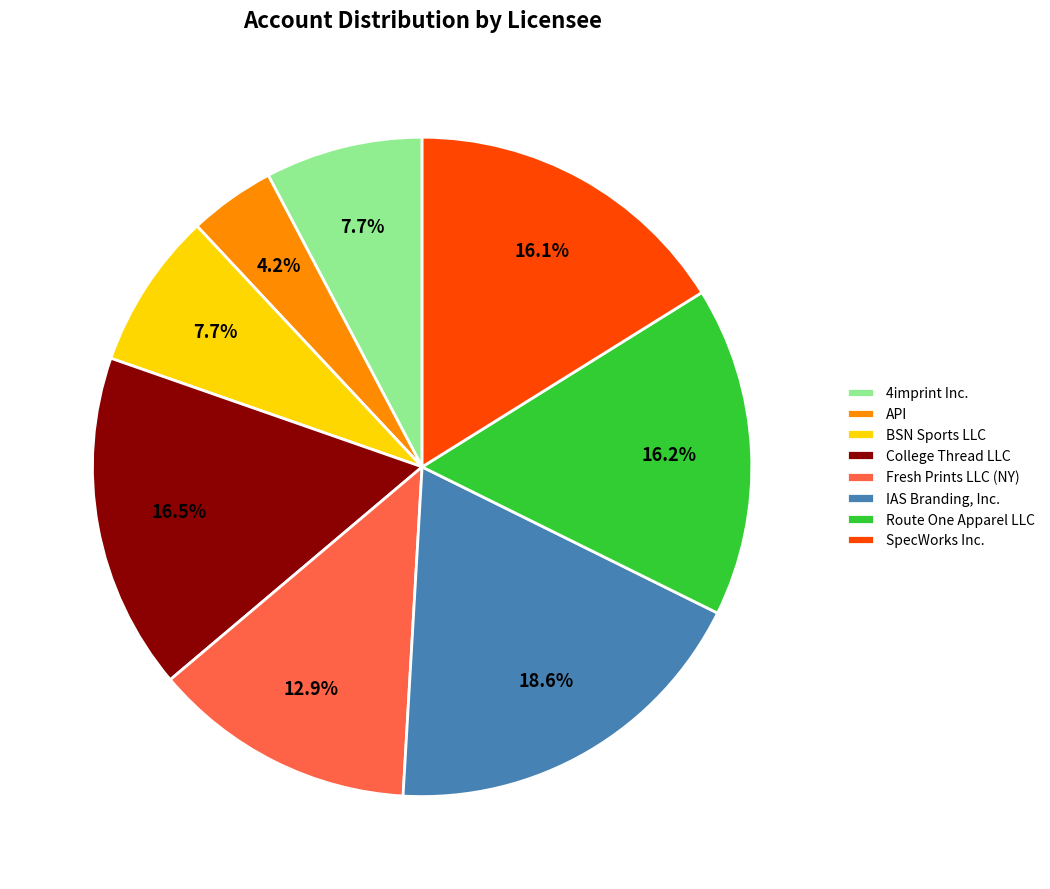

What is the ratio of the value at API to the value at SpecWorks Inc.?

0.3